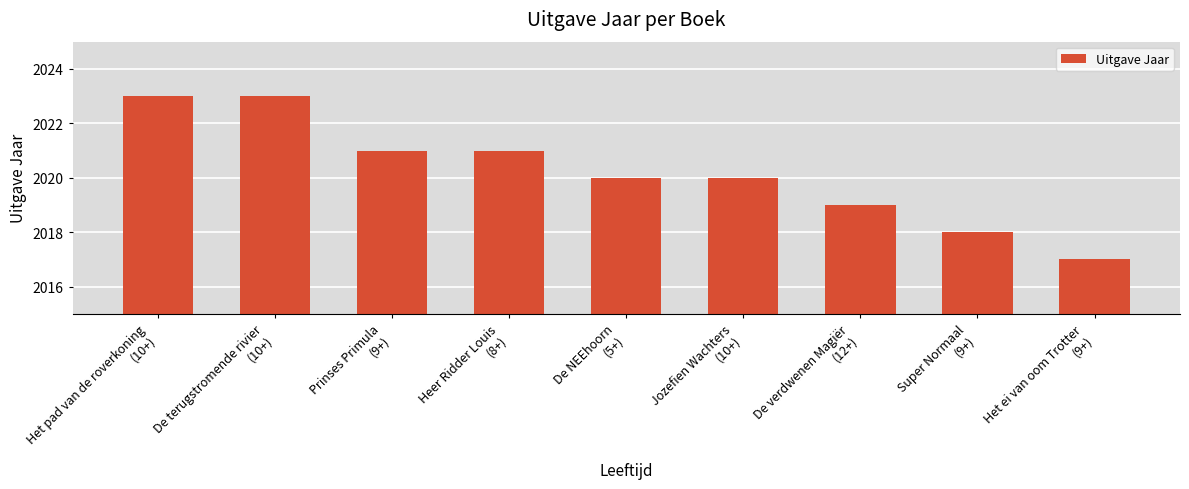

Does the chart contain stacked bars?

No